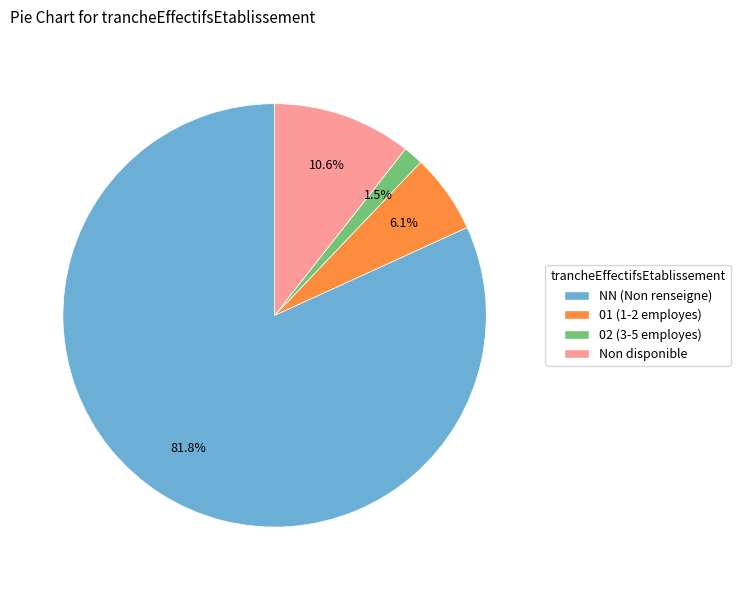

Is there a majority slice in this chart?

Yes